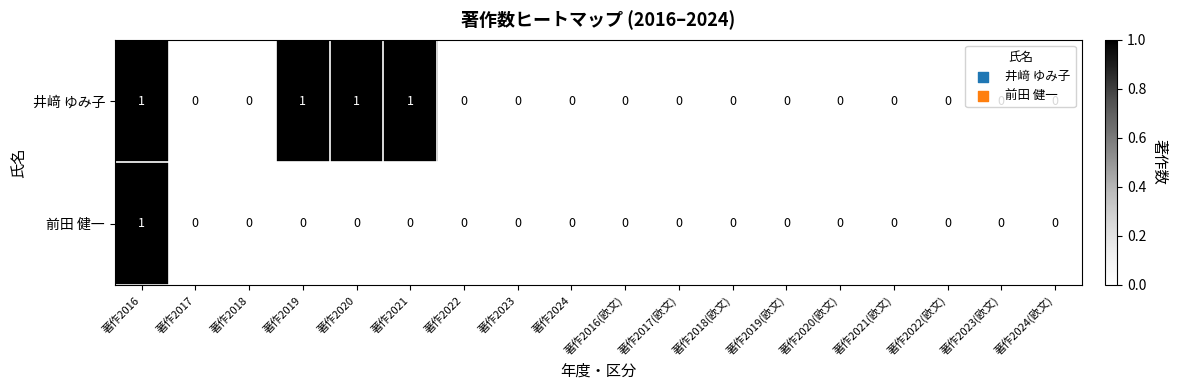

How many 井﨑 ゆみ子 values are between 0 and 1?

18